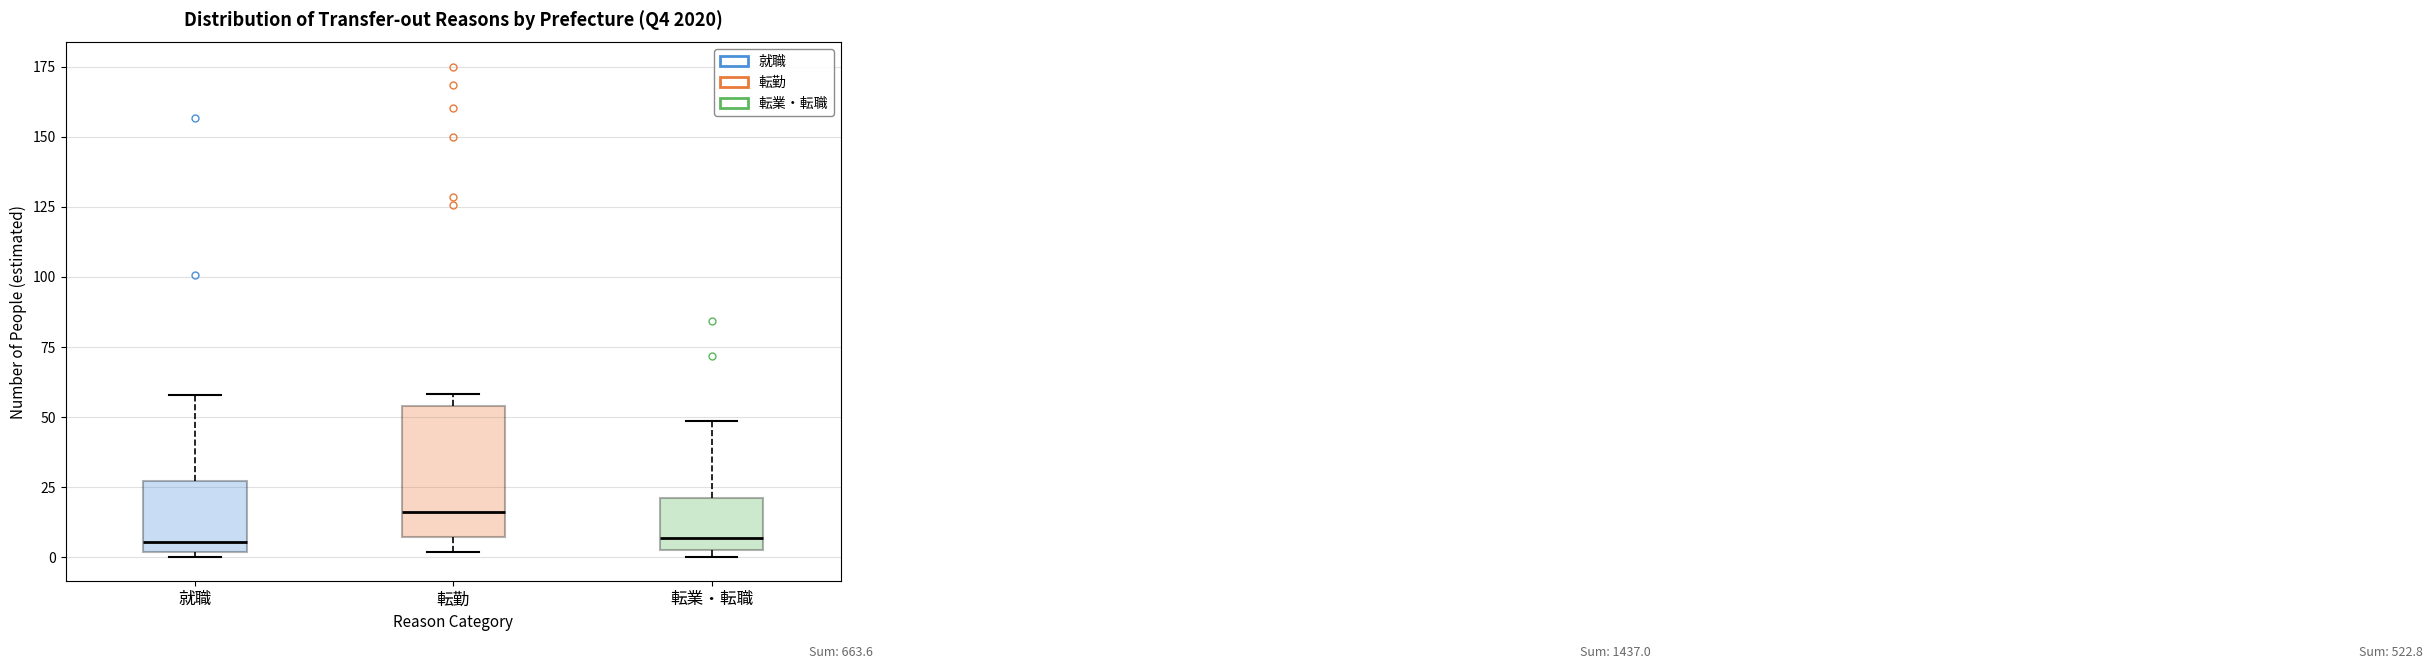

Which box's median line is the highest?

転勤